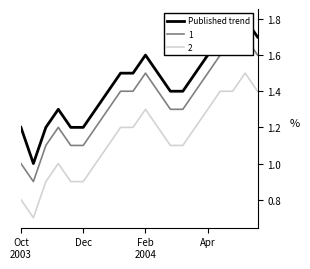

What is the value of the 11th point from the left?

1.6